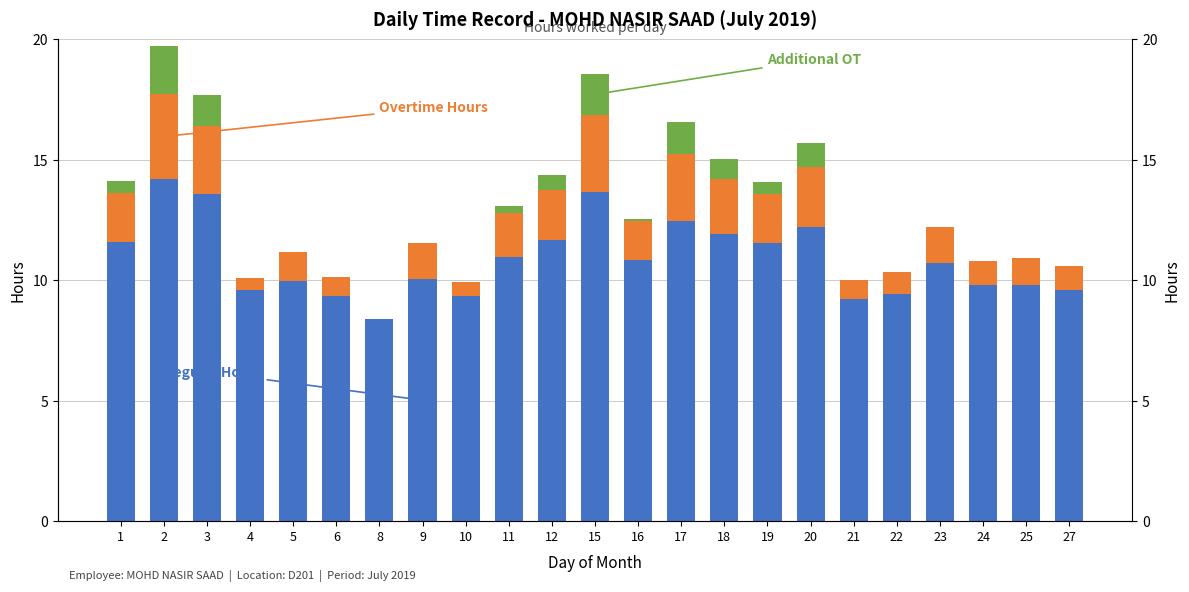

Between 17 and 27, which is larger?

17